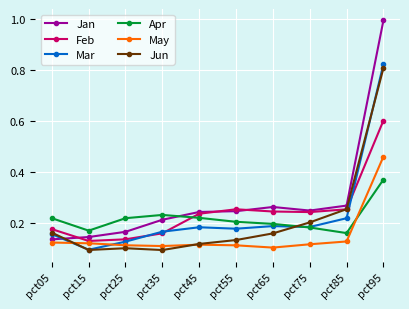

How many categories are shown in the chart?

10